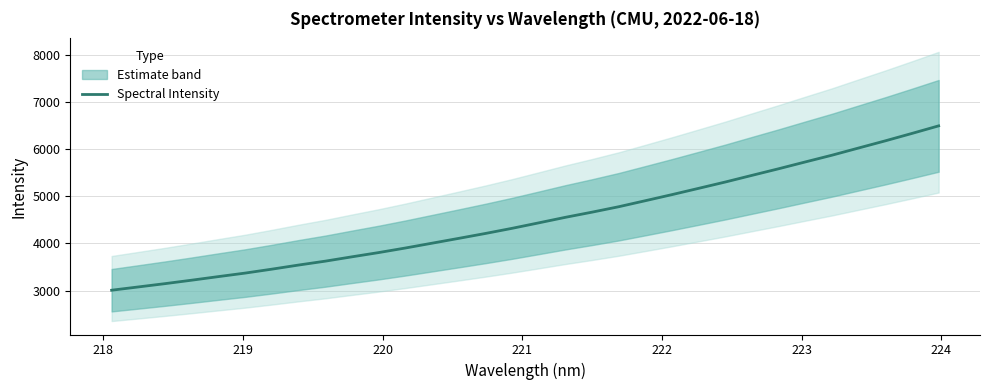

What is the minimum value shown in the chart?

3006.7